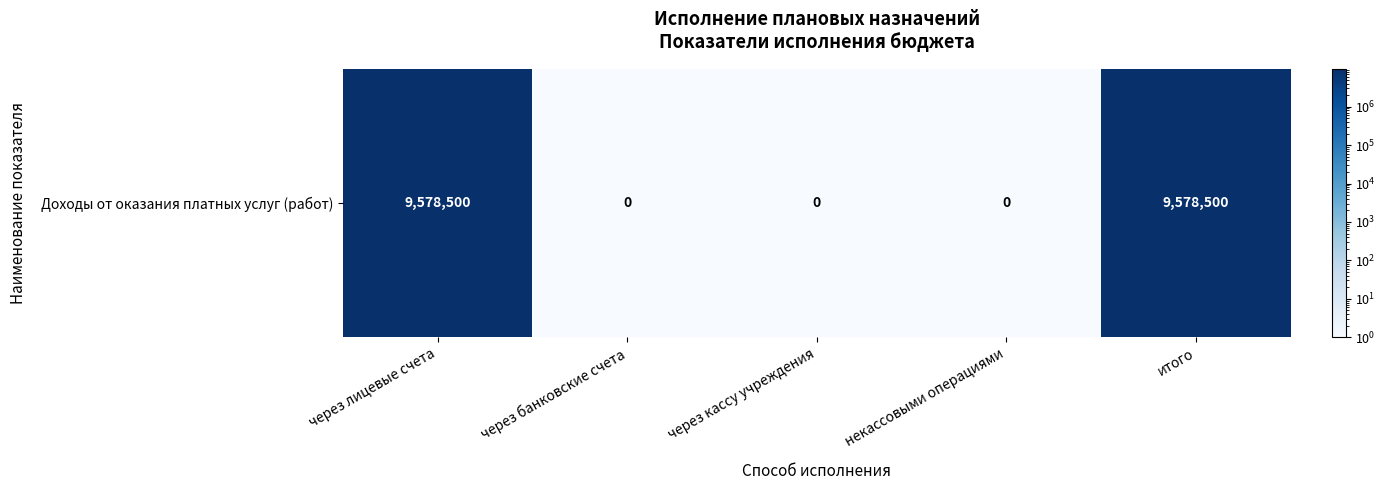

Rank the categories by value from highest to lowest.

через лицевые счета, итого, через банковские счета, через кассу учреждения, некассовыми операциями